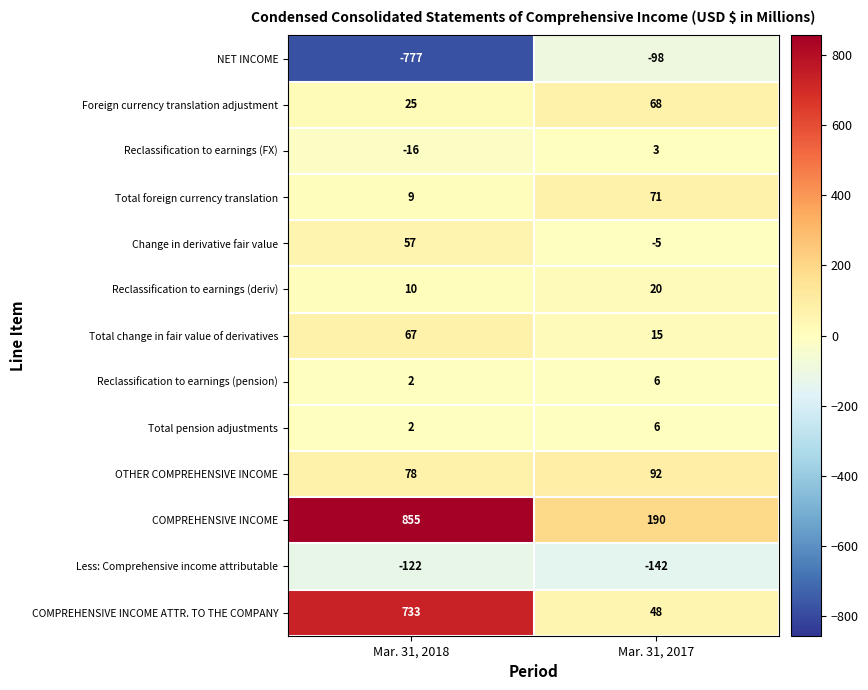

Reading left to right, what are all the values shown in this chart?

NET INCOME: -777	-98
Foreign currency translation adjustment: 25	68
Reclassification to earnings (FX): -16	3
Total foreign currency translation: 9	71
Change in derivative fair value: 57	-5
Reclassification to earnings (deriv): 10	20
Total change in fair value of derivatives: 67	15
Reclassification to earnings (pension): 2	6
Total pension adjustments: 2	6
OTHER COMPREHENSIVE INCOME: 78	92
COMPREHENSIVE INCOME: 855	190
Less: Comprehensive income attributable: -122	-142
COMPREHENSIVE INCOME ATTR. TO THE COMPANY: 733	48